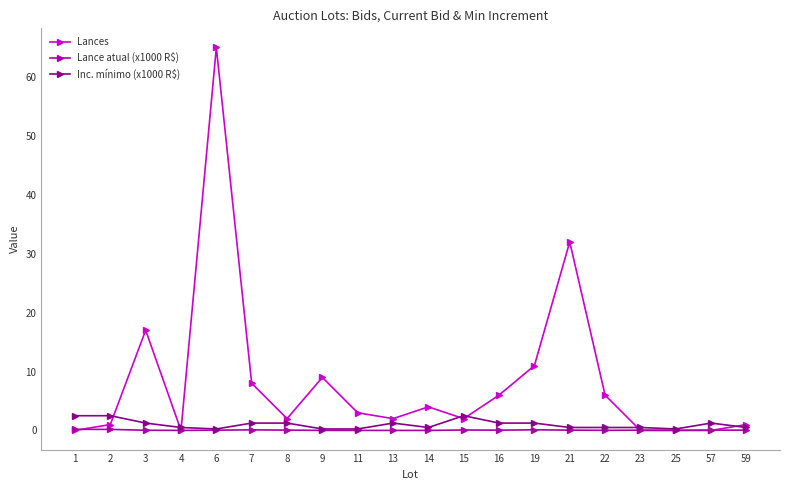

Is it true that Lances equals 9.0 at 9?

True